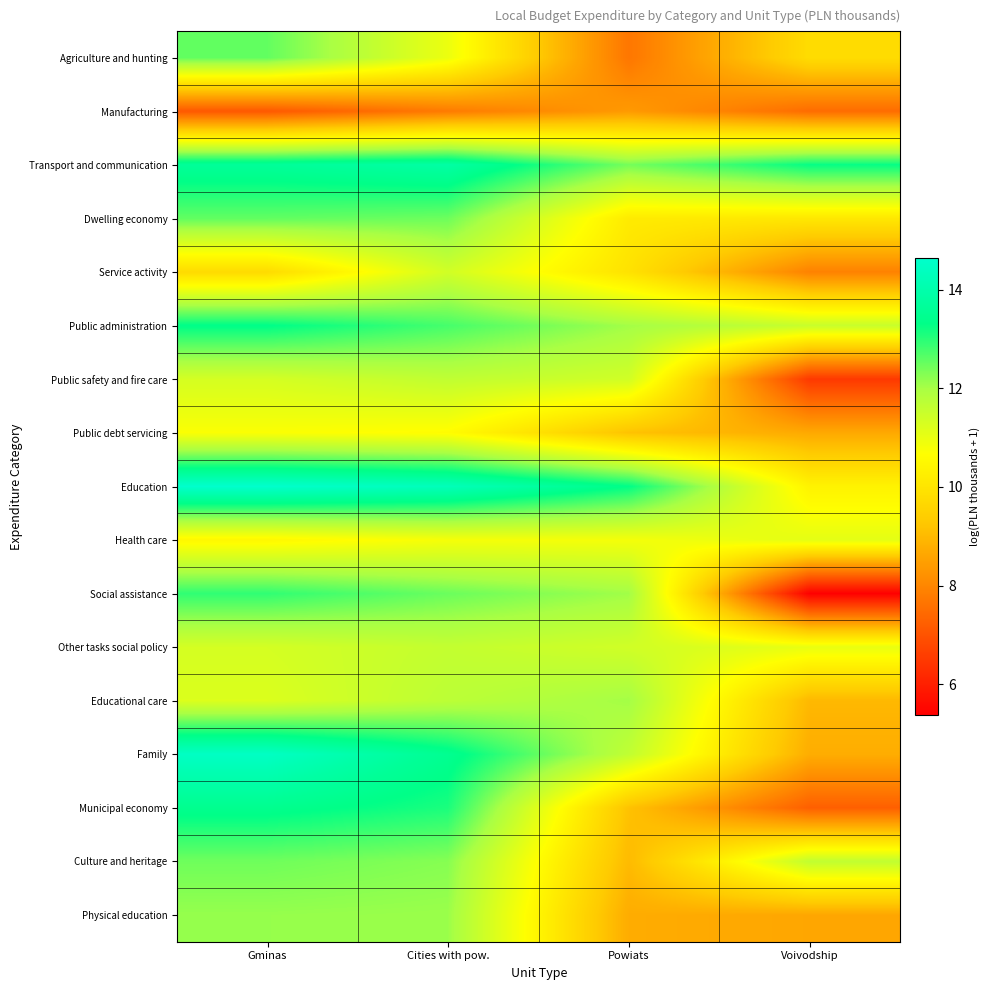

At which category is the sum across all series the highest?

Gminas